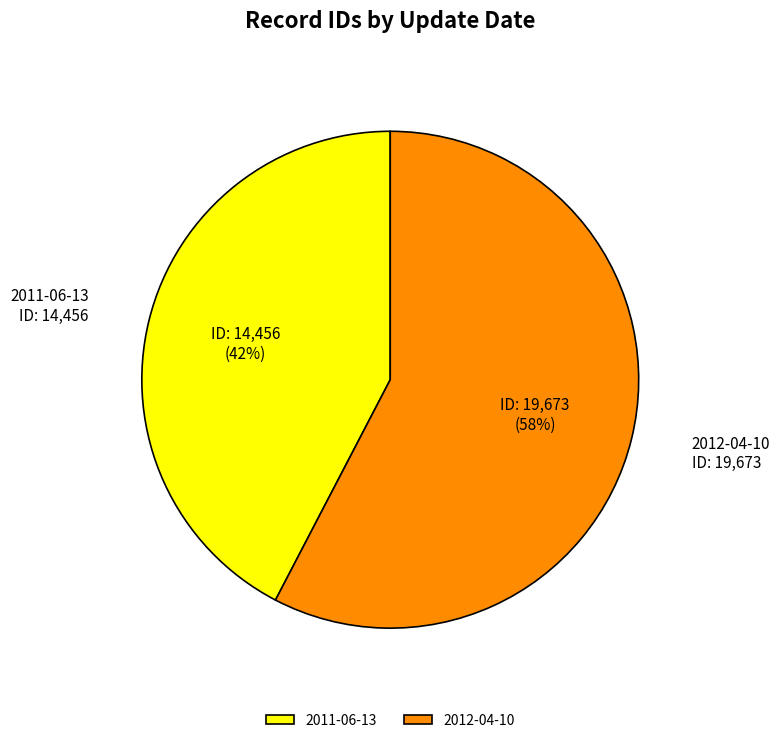

Do 2012-04-10 and 2011-06-13 together represent more than half of the pie?

Yes